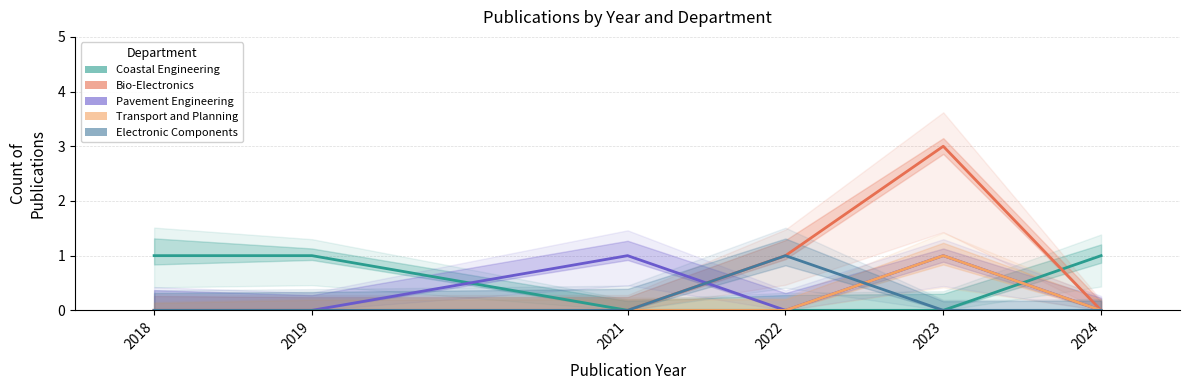

Reading right to left, what are all the values shown in this chart?

Coastal Engineering: 1	0	0	0	1	1
Bio-Electronics: 0	3	1	0	0	0
Pavement Engineering: 0	1	0	1	0	0
Transport and Planning: 0	1	0	0	0	0
Electronic Components: 0	0	1	0	0	0